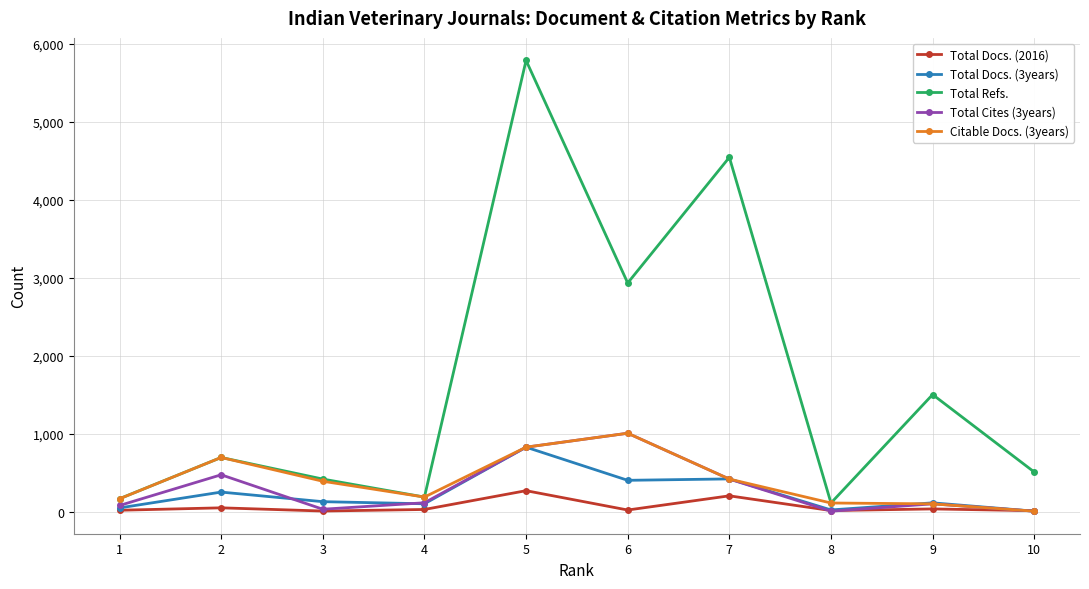

Which series has the largest range (max minus min)?

Total Refs.